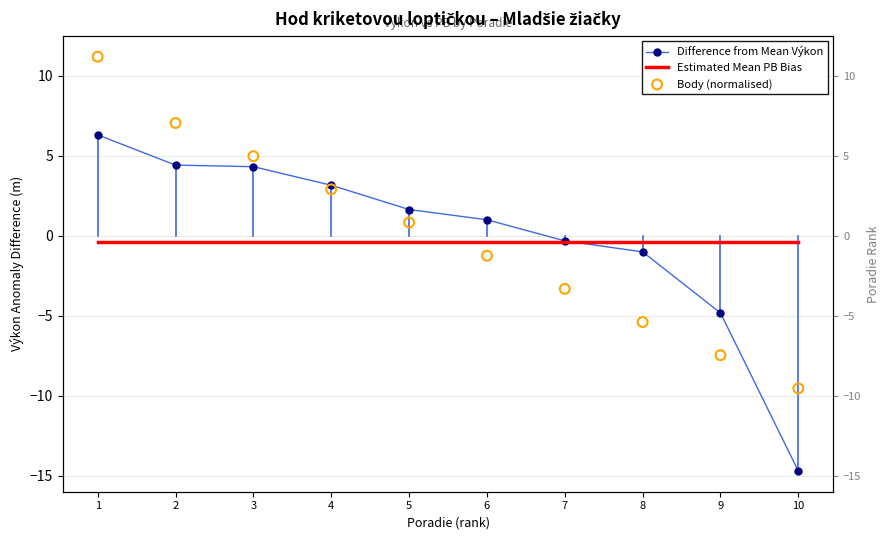

What are all the series names shown in the legend?

Difference from Mean Výkon, Estimated Mean PB Bias, Body (normalised)